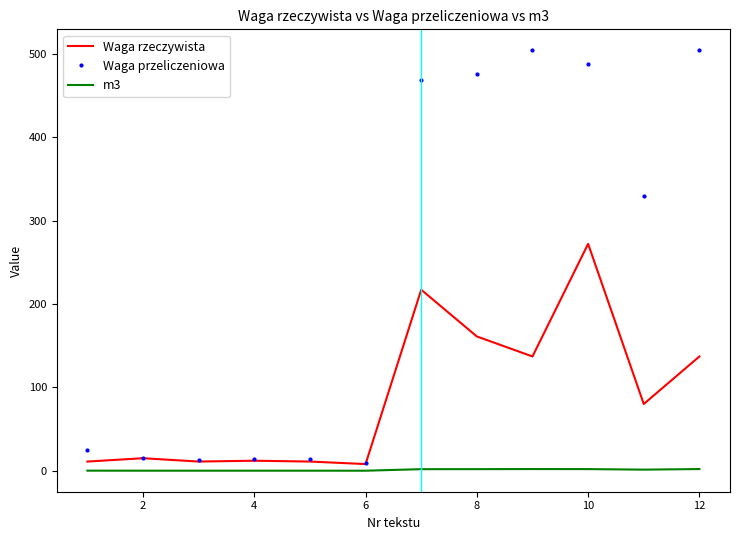

True or false: Waga przeliczeniowa and m3 intersect in this chart.

False